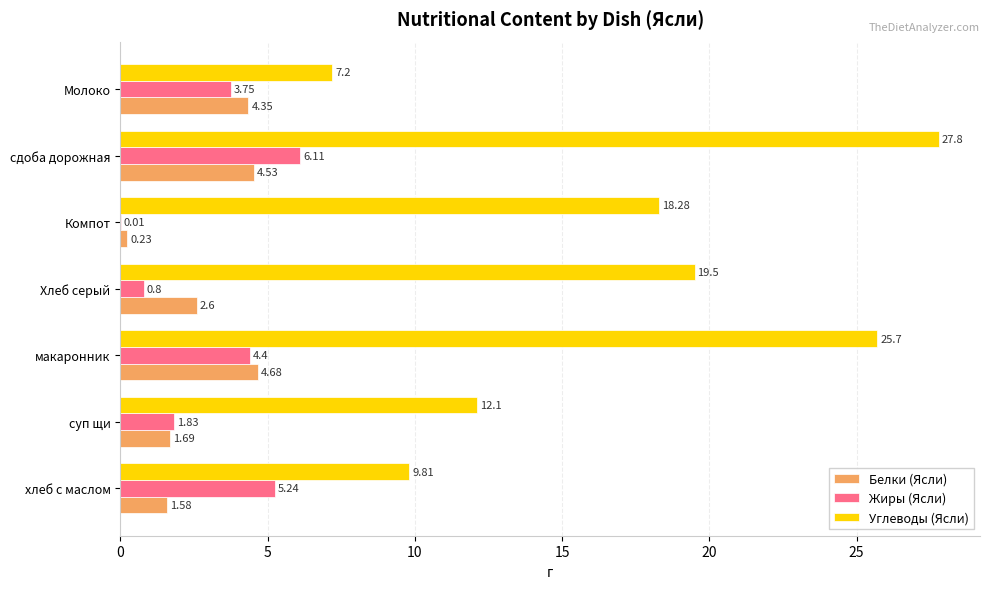

What is the sum of all Жиры (Ясли) values?

22.1